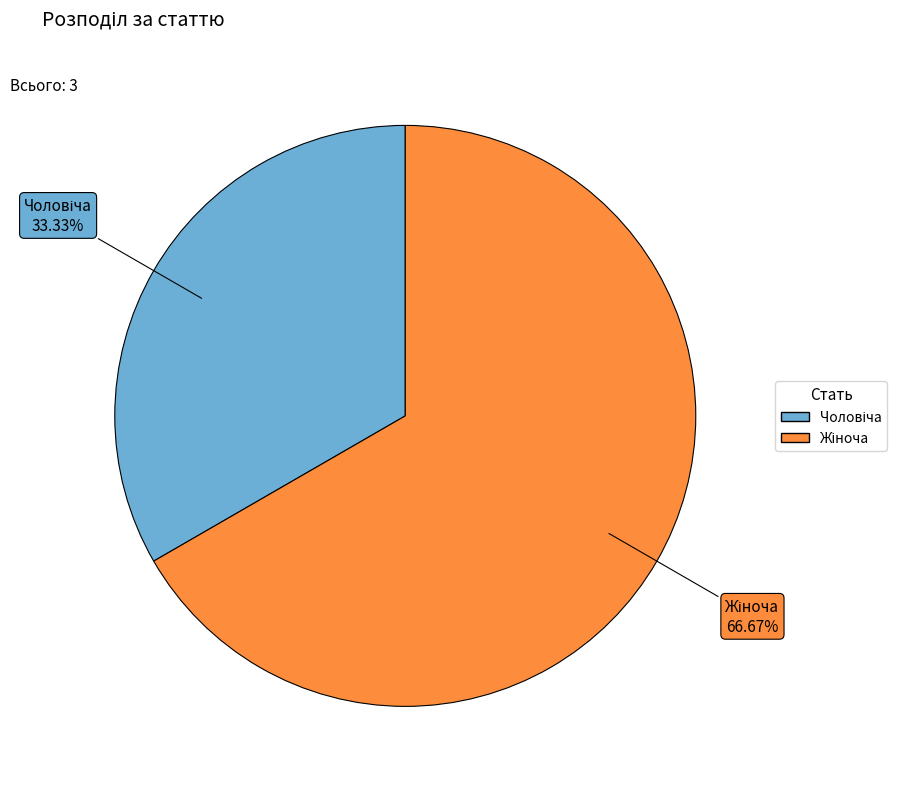

Is there any slice that represents more than half of the pie?

Yes